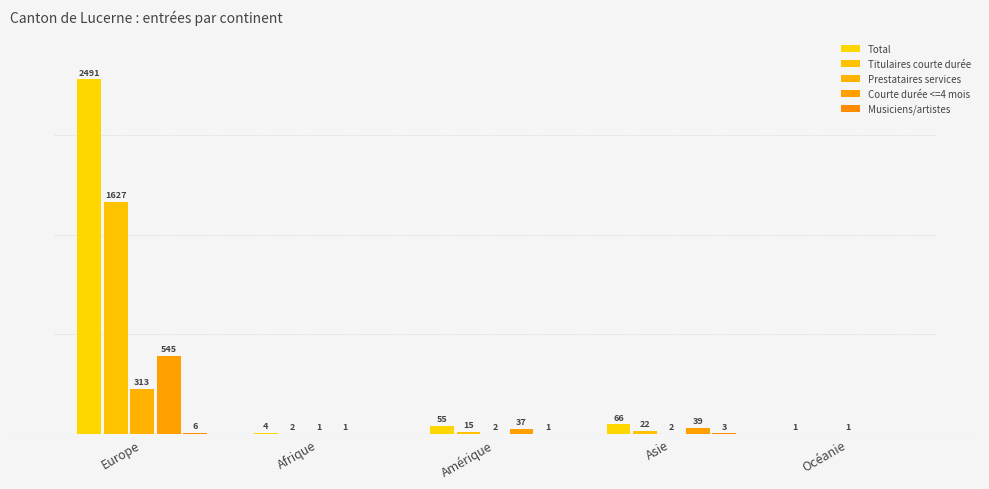

Count the number of categories in the chart.

5